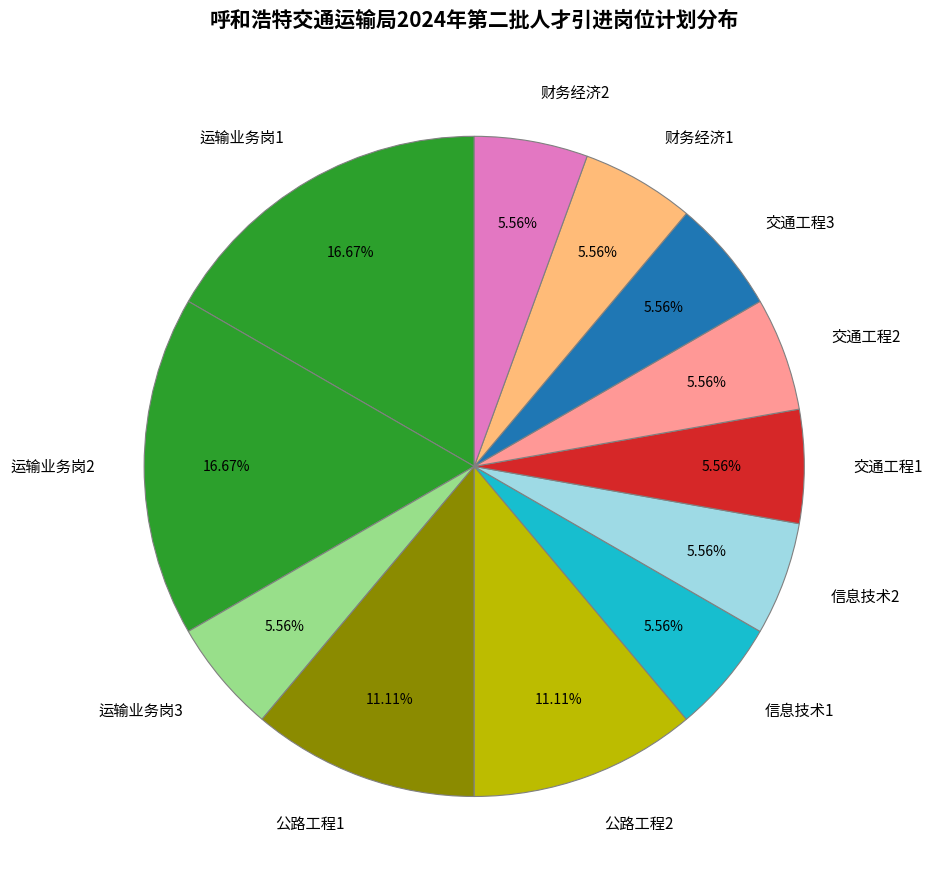

Is it true that 公路工程1 is 11% of the pie?

True